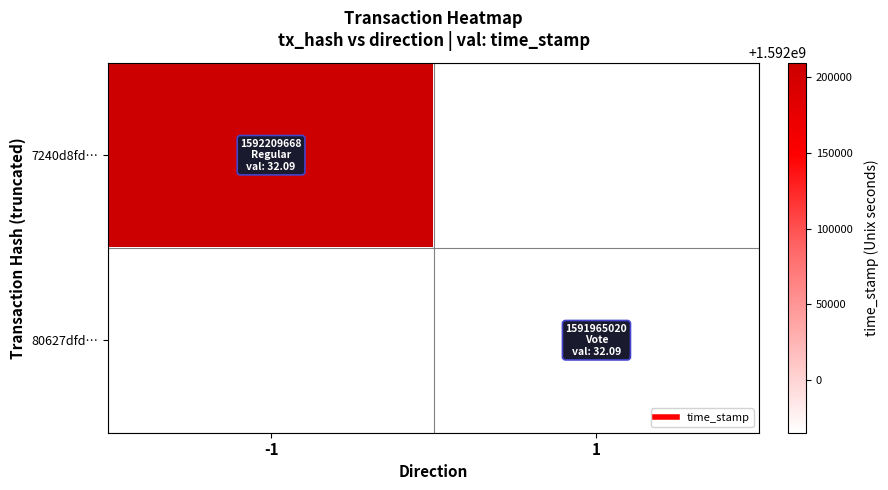

List the series in order of their peak value, lowest first.

7240d8fd…, 80627dfd…